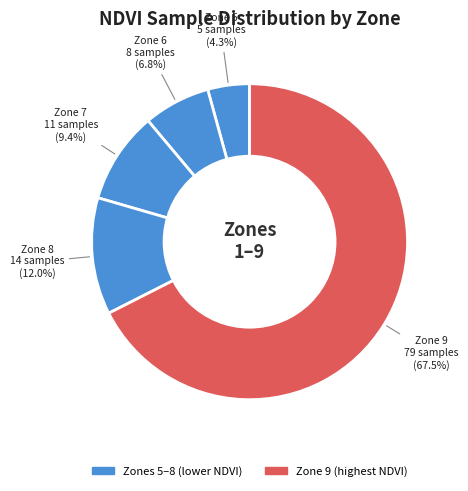

Which category has the biggest portion of the pie?

9